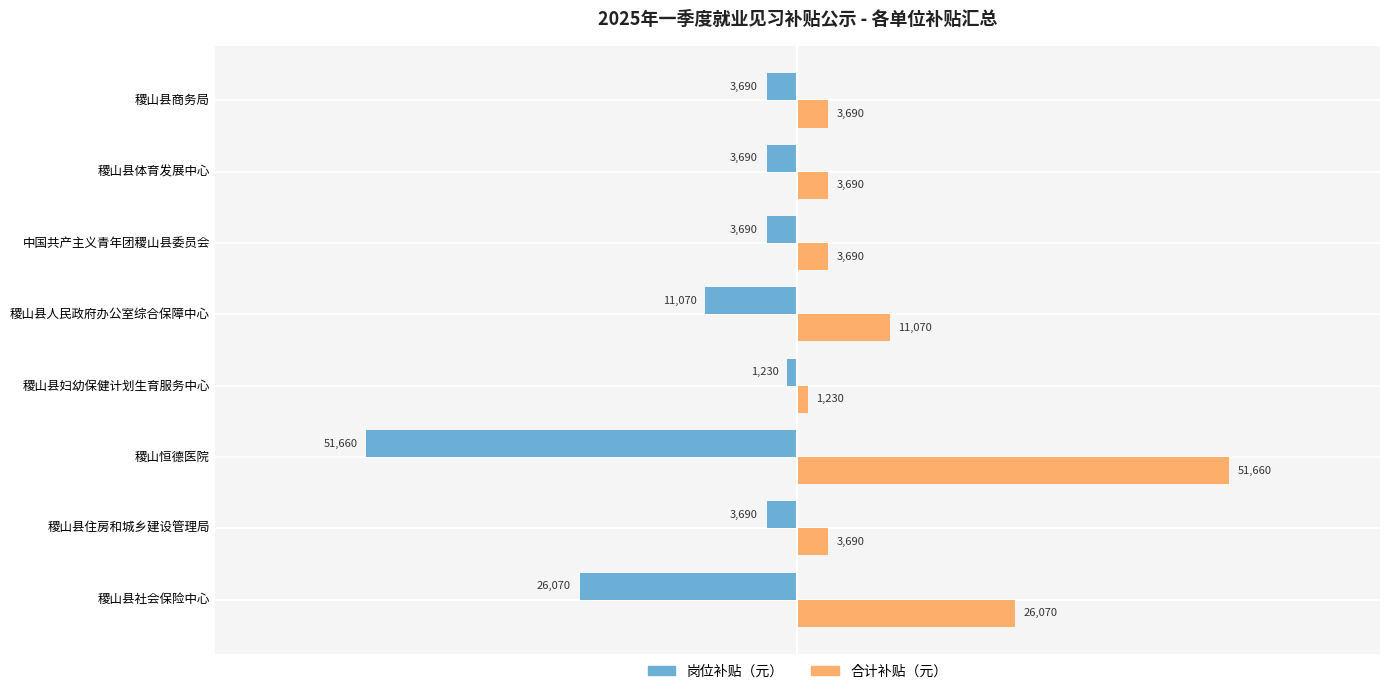

At which label is 合计补贴（元） closest to 26445?

稷山县社会保险中心